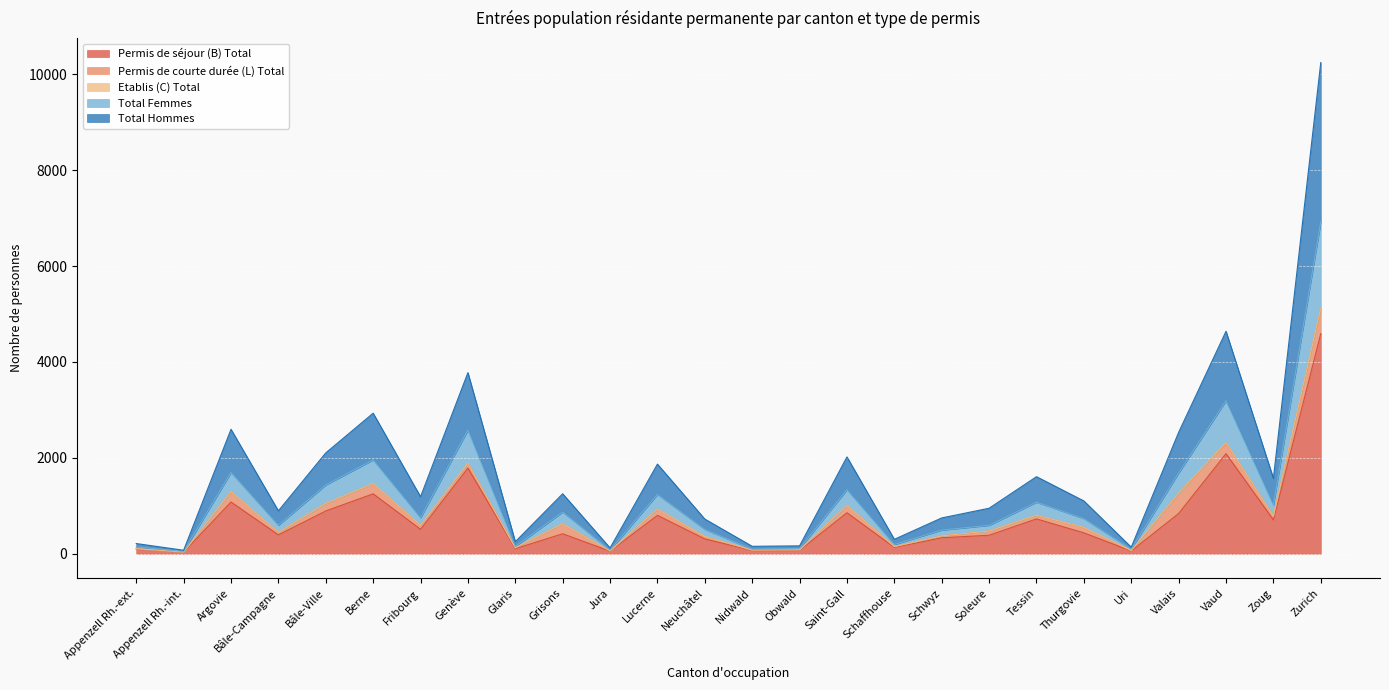

What is the average value of the Total Hommes series?

848